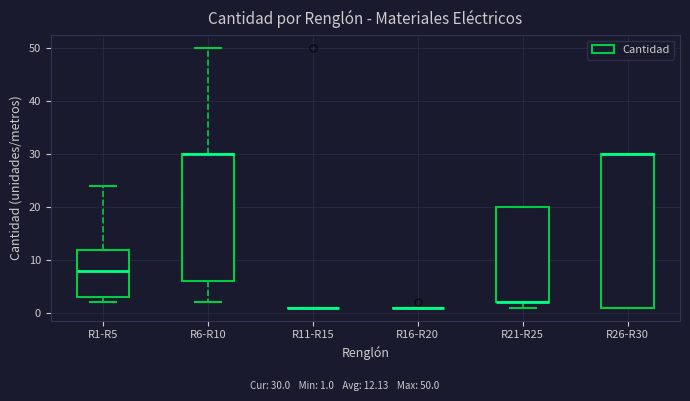

Which box is the tallest, from its lower edge to its upper edge?

R26-R30